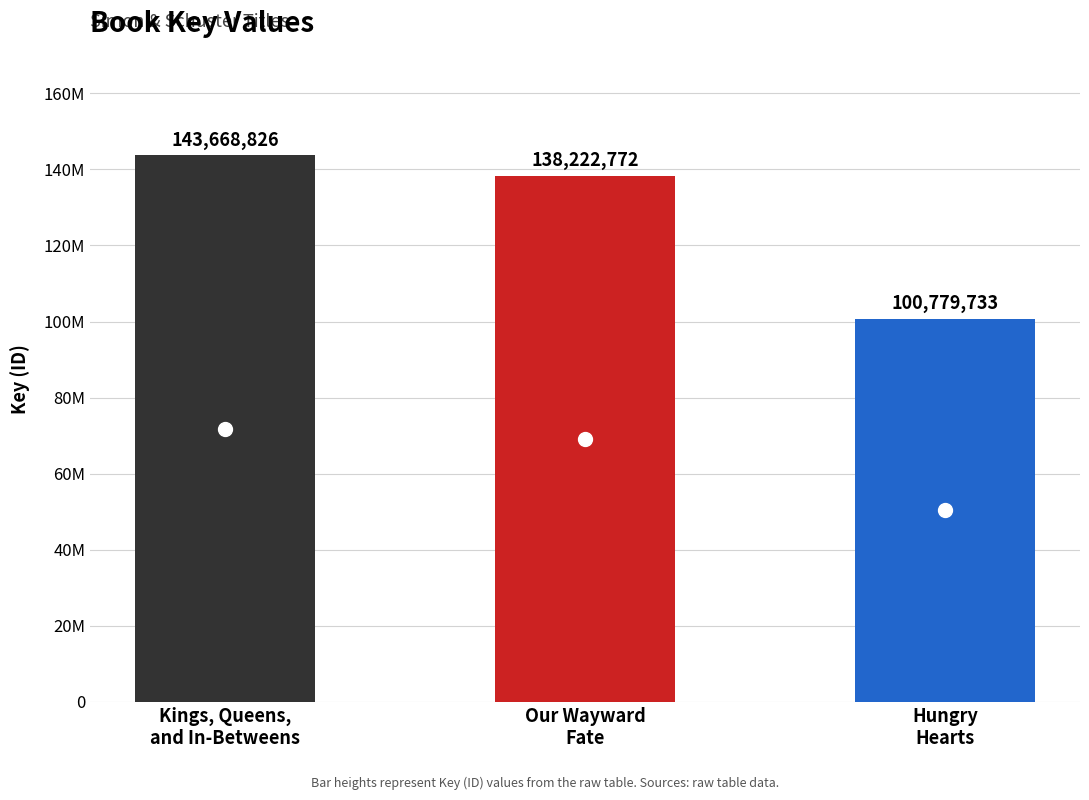

What is the sum of all values?

382671331